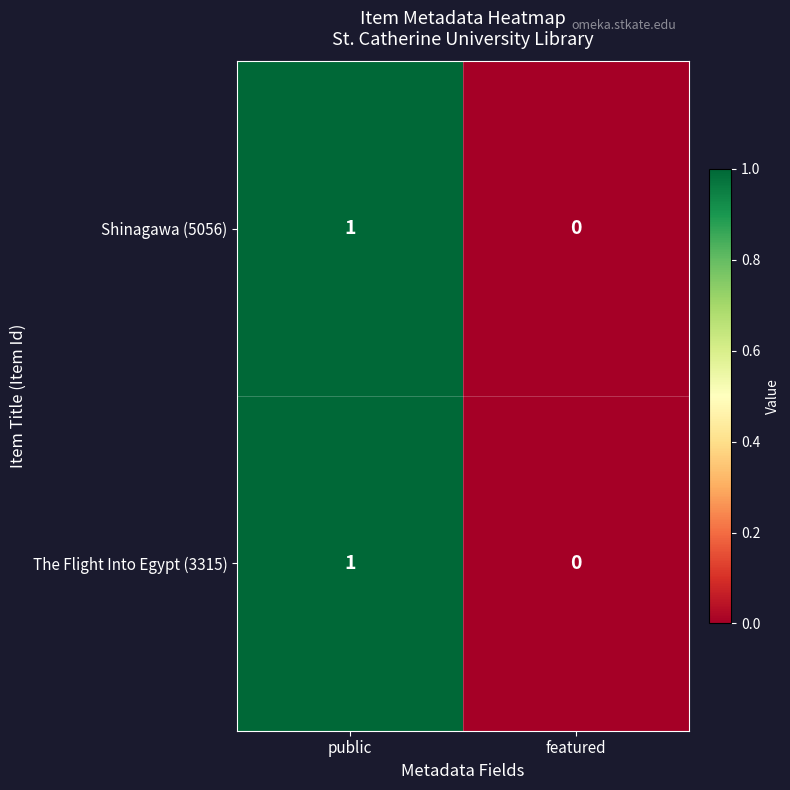

The value of The Flight Into Egypt (3315) at public is 1. True or false?

True